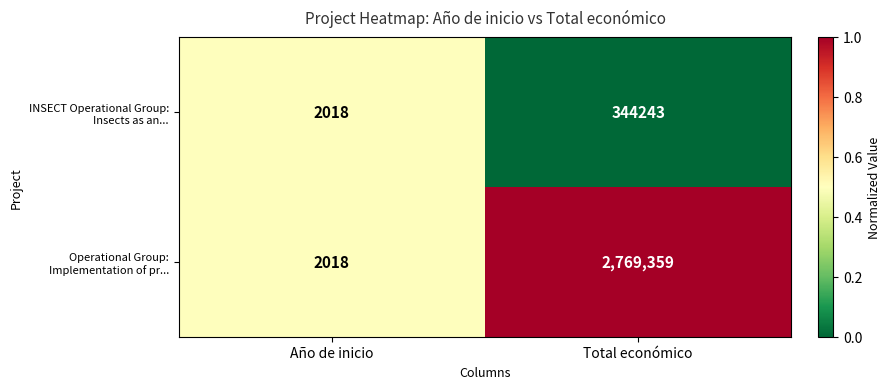

Which label corresponds to the smallest value in the chart?

Año de inicio